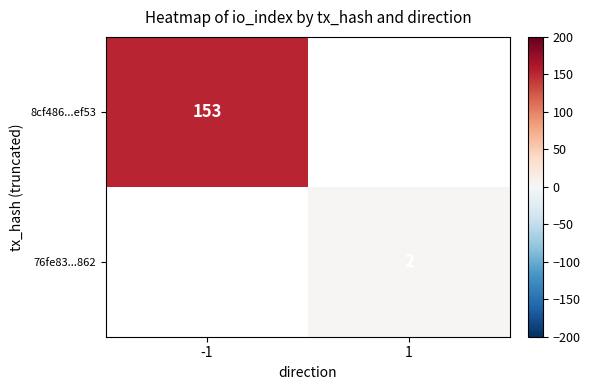

Is the value of 8cf486...ef53 at -1 greater than the value of 76fe83...862 at 1?

Yes